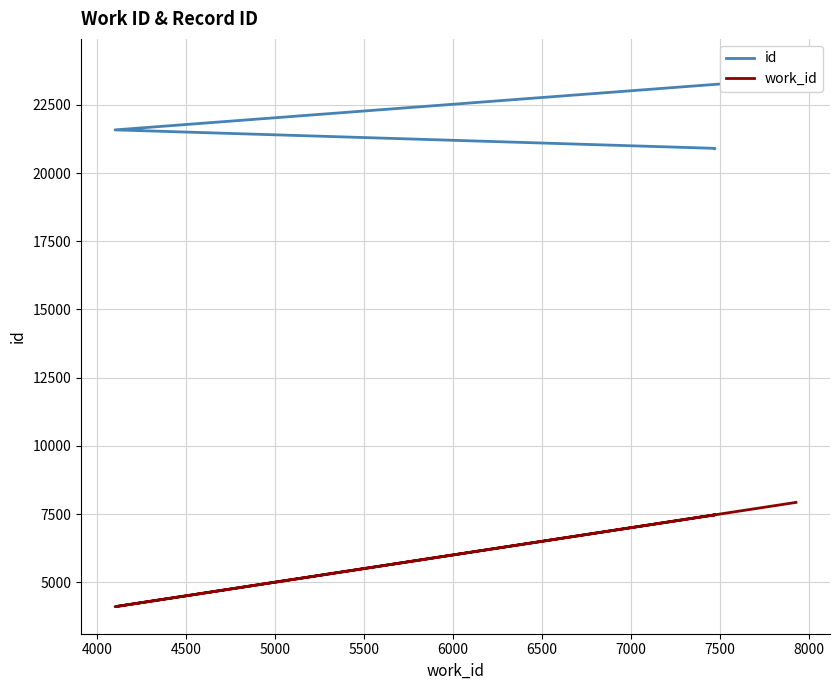

Which has a higher value, 4000 or 5500?

5500